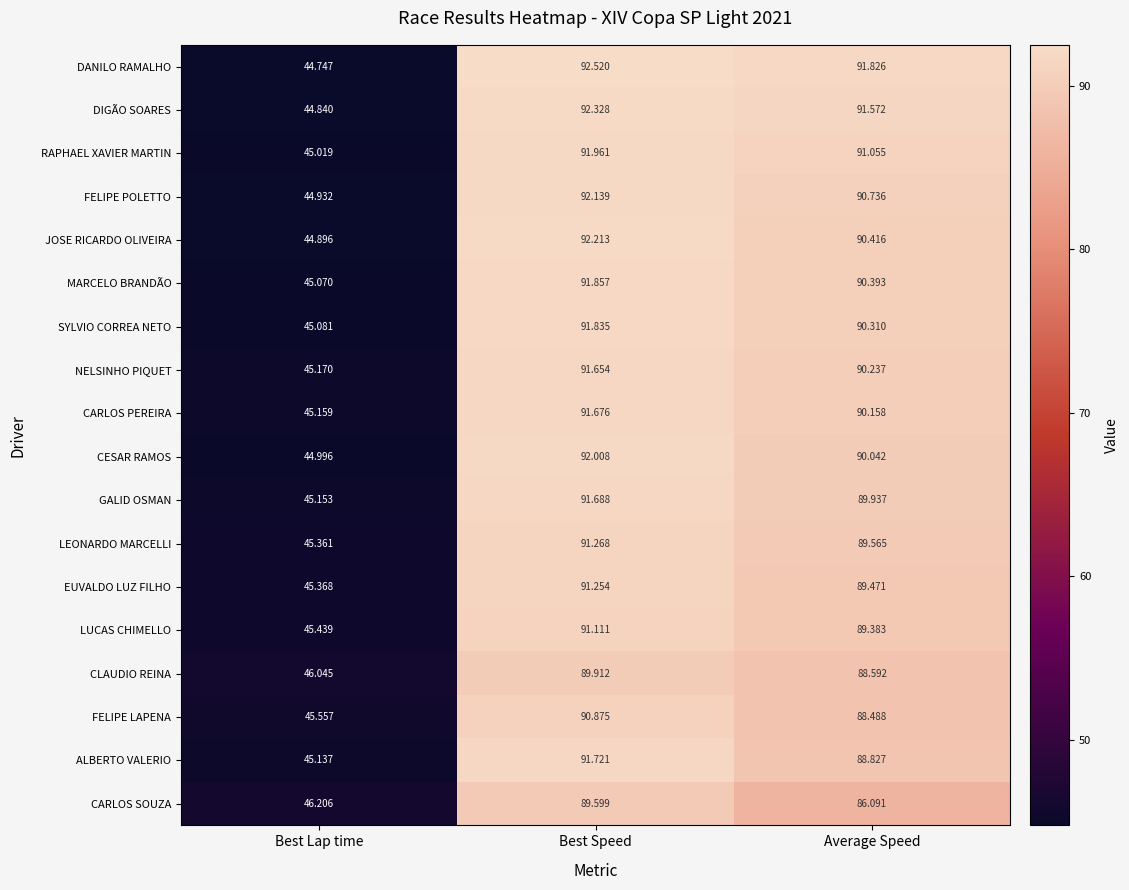

Which series changed the most between Best Lap time and Average Speed?

DANILO RAMALHO